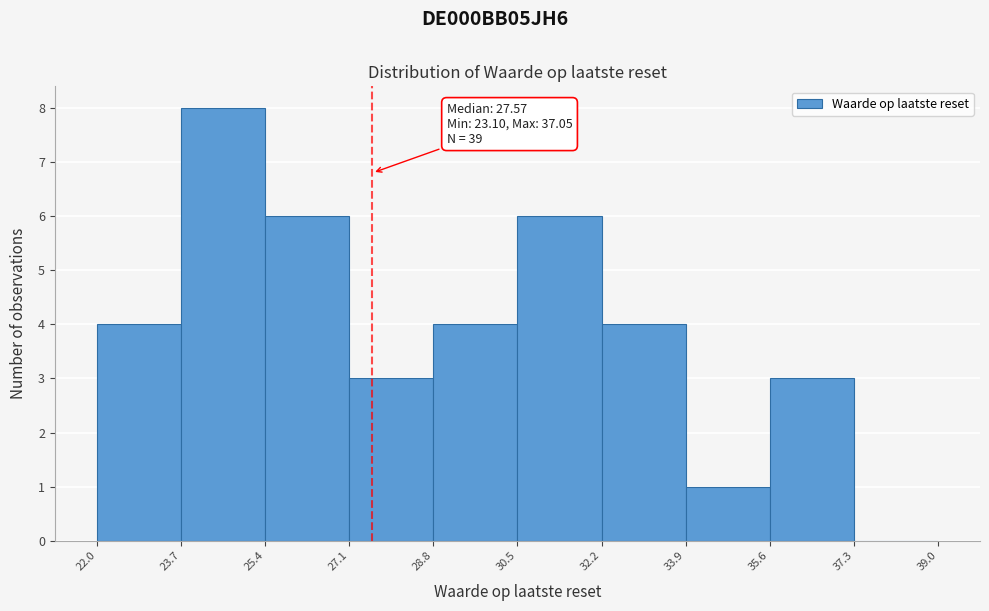

Over which range of the x-axis is the bar tallest?

23.7 to 25.4